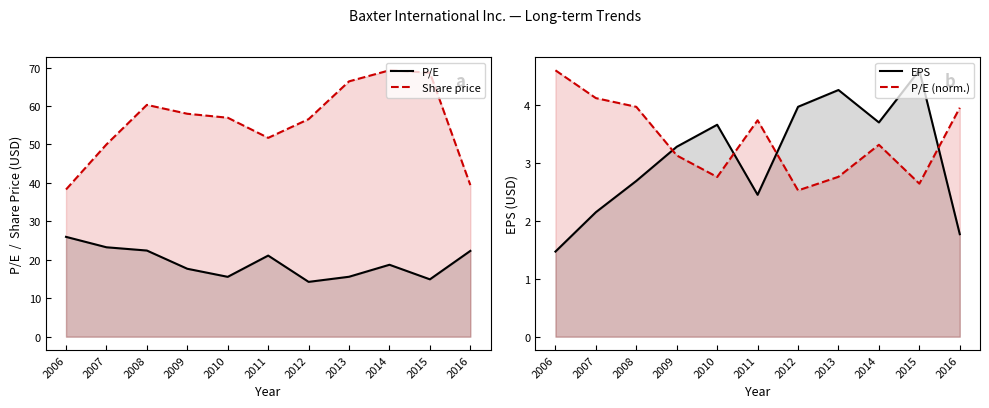

Reading right to left, list all the values displayed in this chart.

P/E: 2016=22.3	2015=14.9	2014=18.7	2013=15.6	2012=14.3	2011=21.1	2010=15.6	2009=17.7	2008=22.4	2007=23.3	2006=26.0
Share price: 2016=39.4	2015=68.7	2014=69.3	2013=66.4	2012=56.6	2011=51.7	2010=57.0	2009=58.0	2008=60.3	2007=50.0	2006=38.3
EPS: 2016=1.8	2015=4.6	2014=3.7	2013=4.3	2012=4.0	2011=2.5	2010=3.7	2009=3.3	2008=2.7	2007=2.1	2006=1.5
P/E (norm.): 2016=4.0	2015=2.6	2014=3.3	2013=2.8	2012=2.5	2011=3.7	2010=2.8	2009=3.1	2008=4.0	2007=4.1	2006=4.6